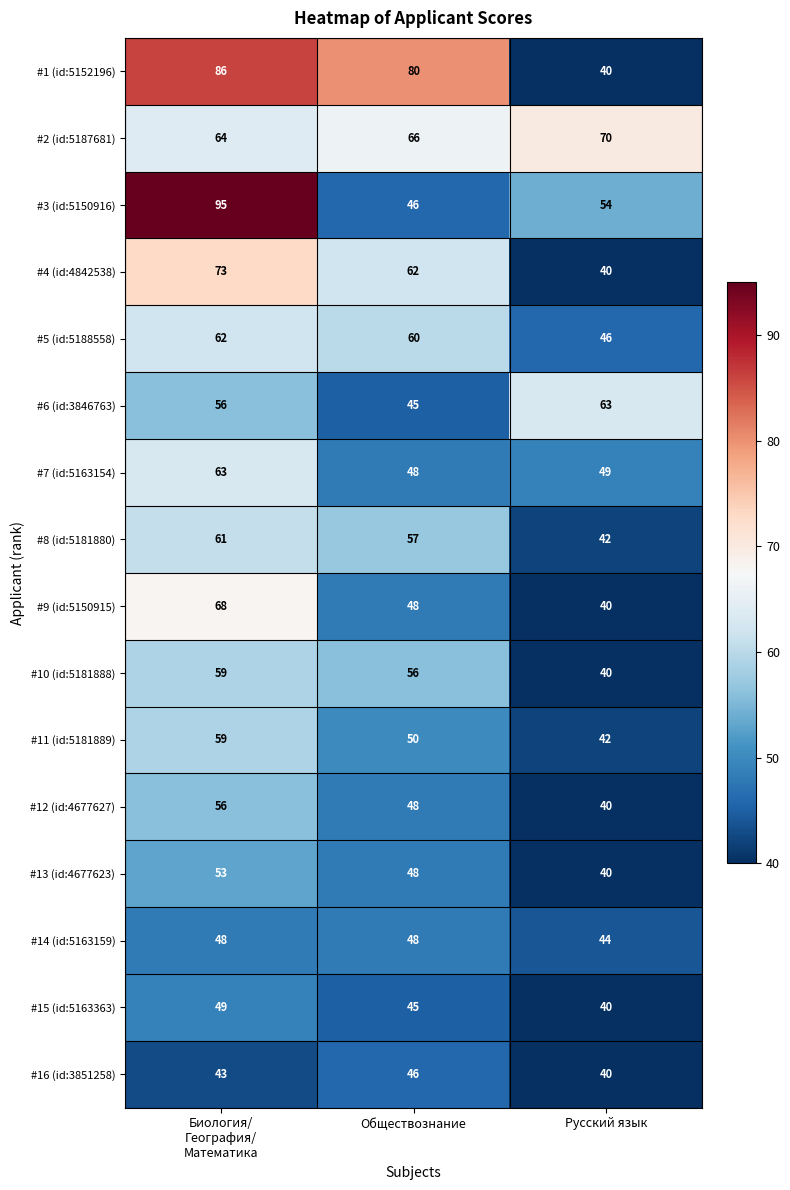

What is the average value of the #7 (id:5163154) series?

53